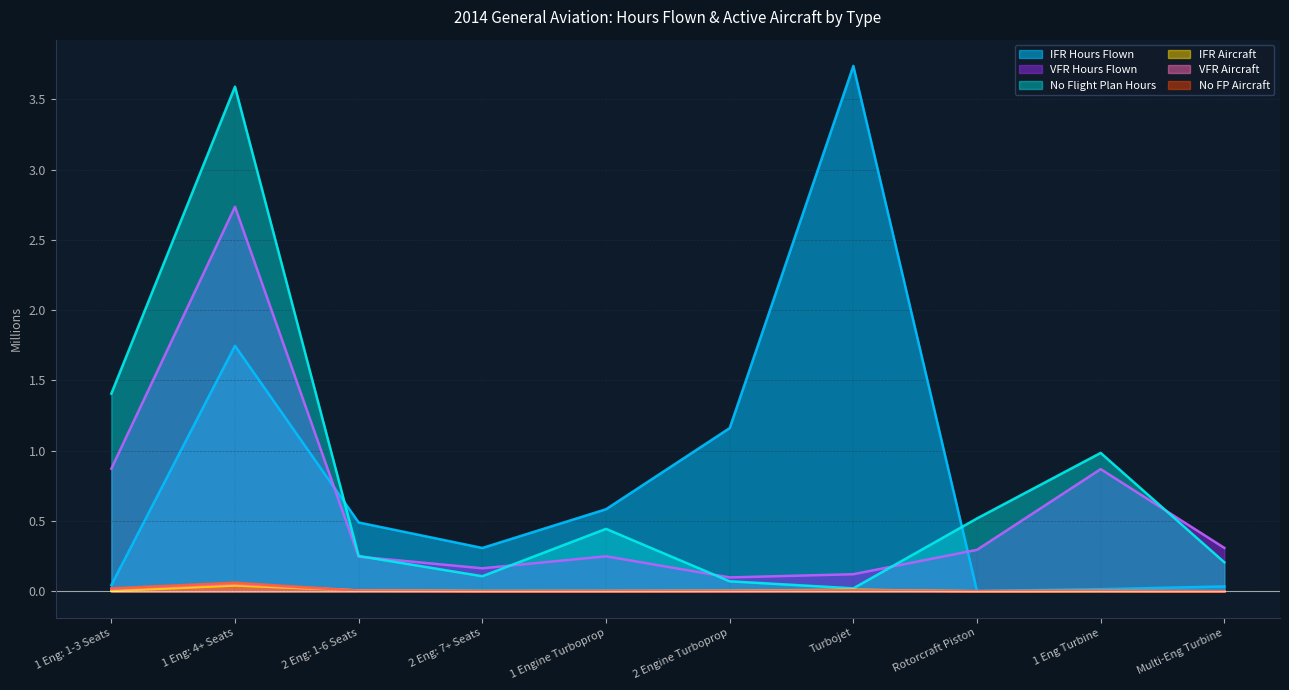

What is the label of the 2nd point from the right?

1 Eng Turbine